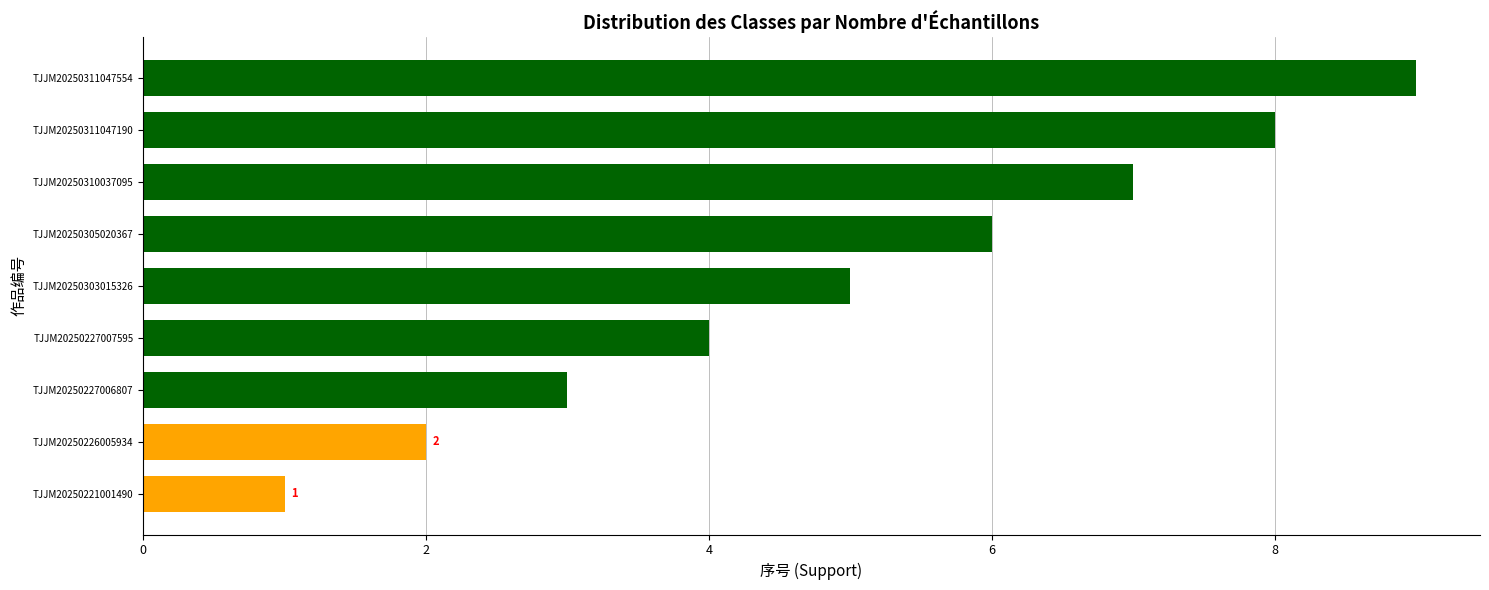

True or false: the data shows 9 at TJJM20250311047554.

True